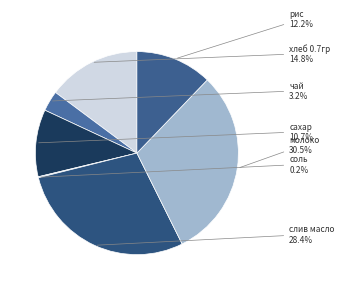

What is the largest slice in the pie chart?

молоко